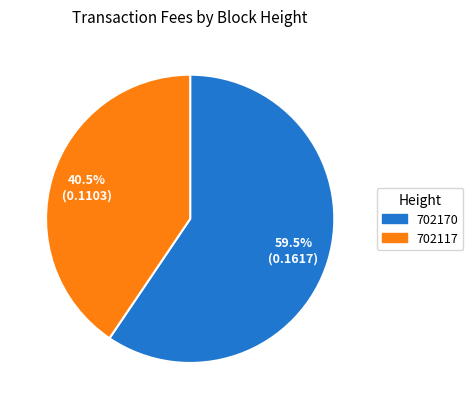

Rank the categories by value from lowest to highest.

702117, 702170